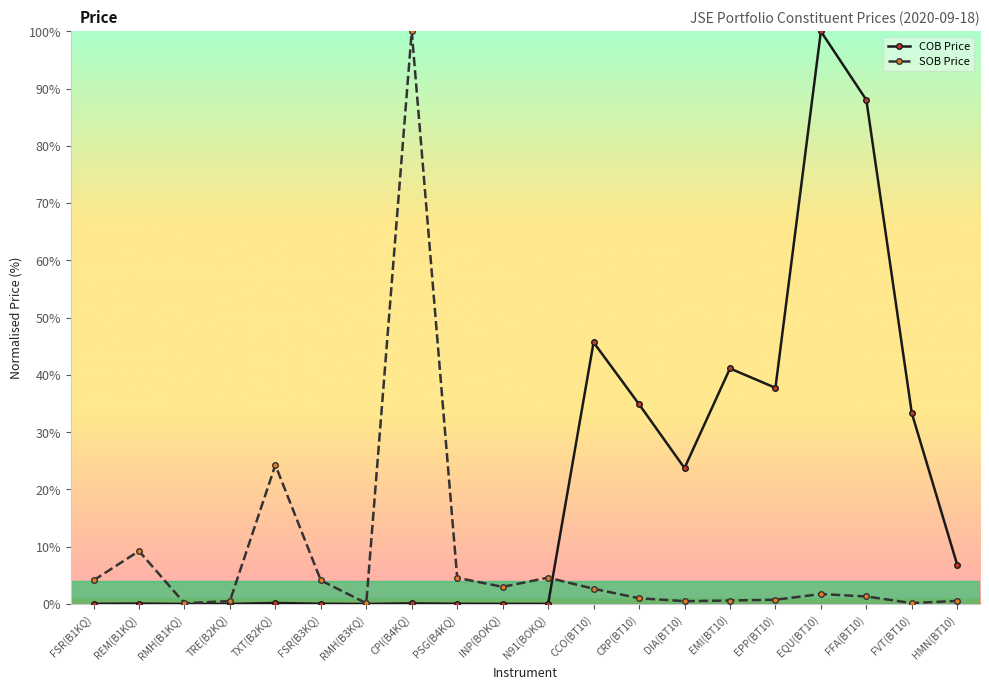

The COB Price series shows 0.2 at TXT(B2KQ). True or false?

True